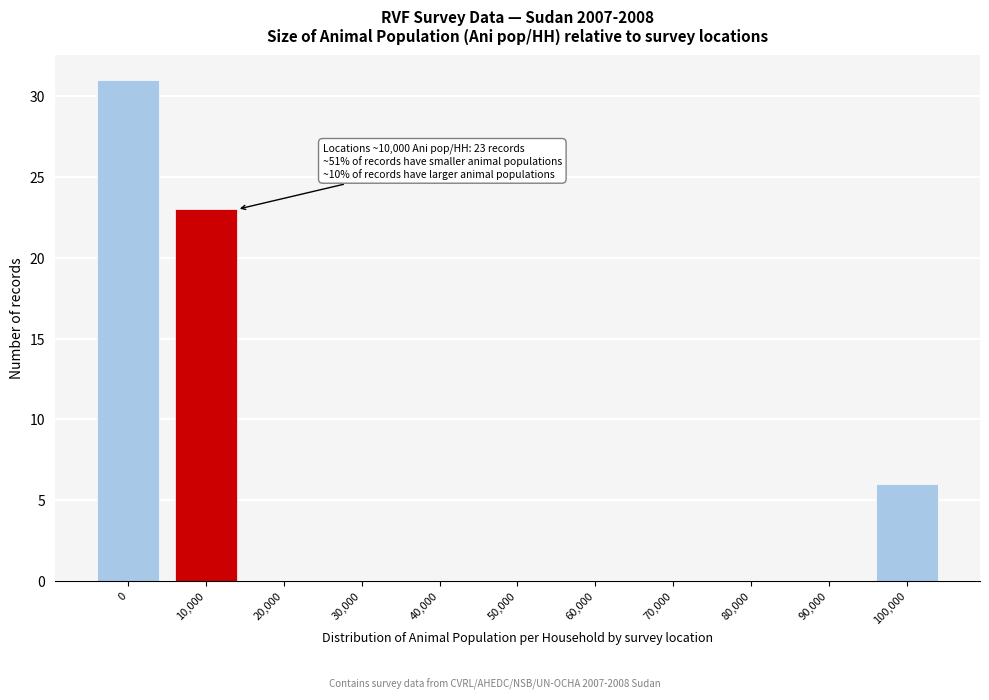

Reading left to right, extract all data points from this chart.

0=31	10,000=23	20,000=0	30,000=0	40,000=0	50,000=0	60,000=0	70,000=0	80,000=0	90,000=0	100,000=6